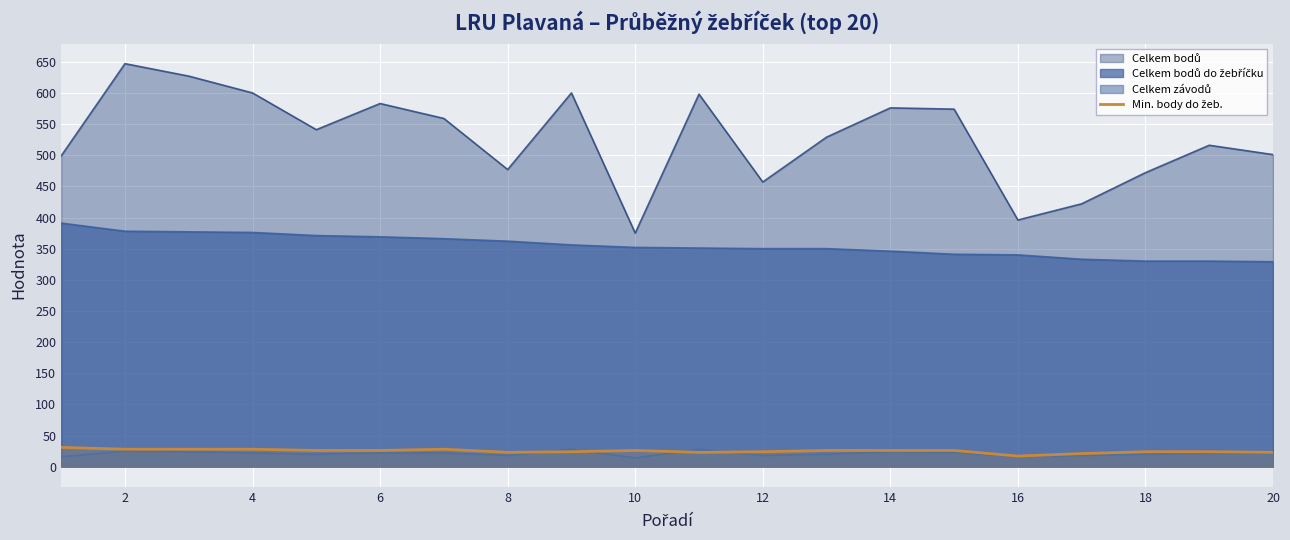

What is the greatest value displayed?

647